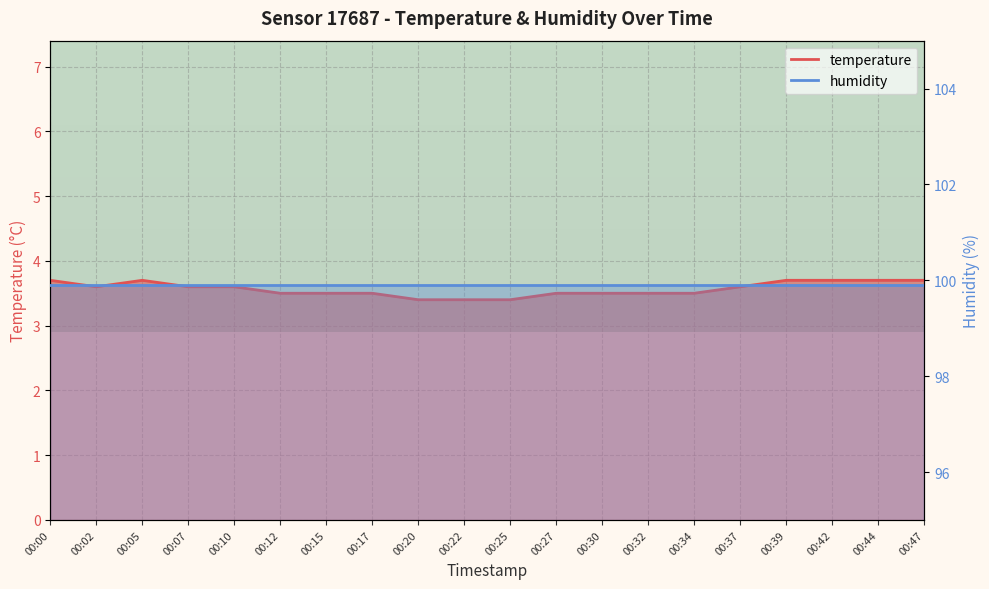

Reading left to right, list all the values displayed in this chart.

3.7	3.6	3.7	3.6	3.6	3.5	3.5	3.5	3.4	3.4	3.4	3.5	3.5	3.5	3.5	3.6	3.7	3.7	3.7	3.7